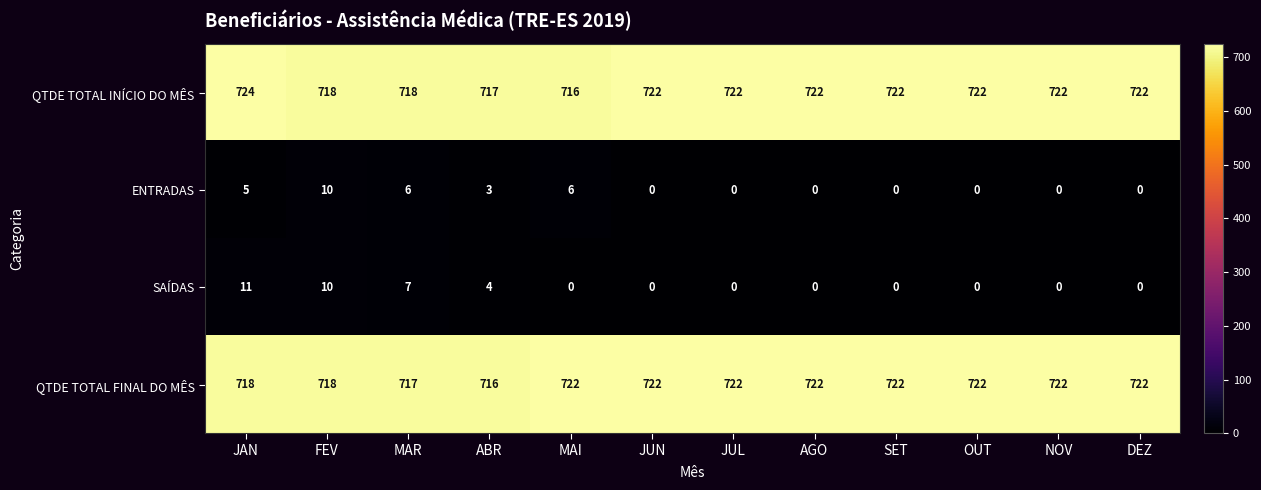

What is the difference between the maximum and minimum values in the SAÍDAS series?

11